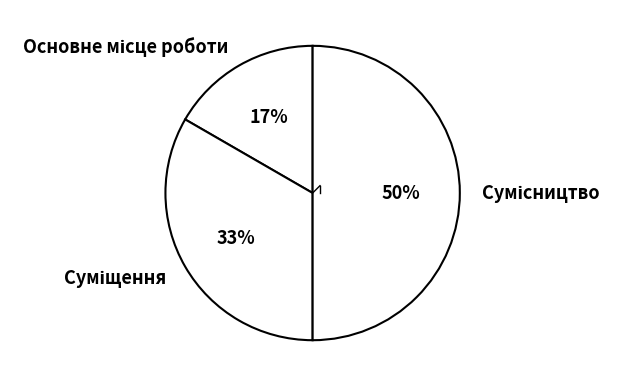

To the nearest percent, what is the difference between the largest and smallest slice percentages?

33%